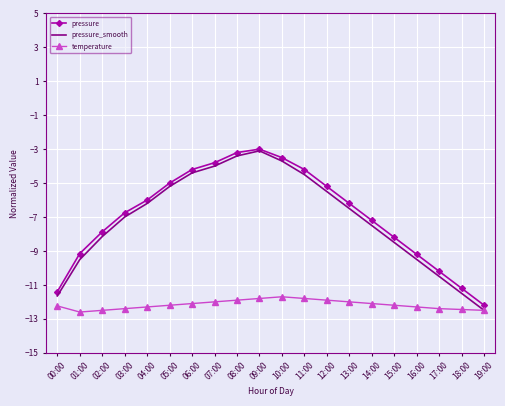

True or false: pressure has a value of -10.2 at 17:00.

True